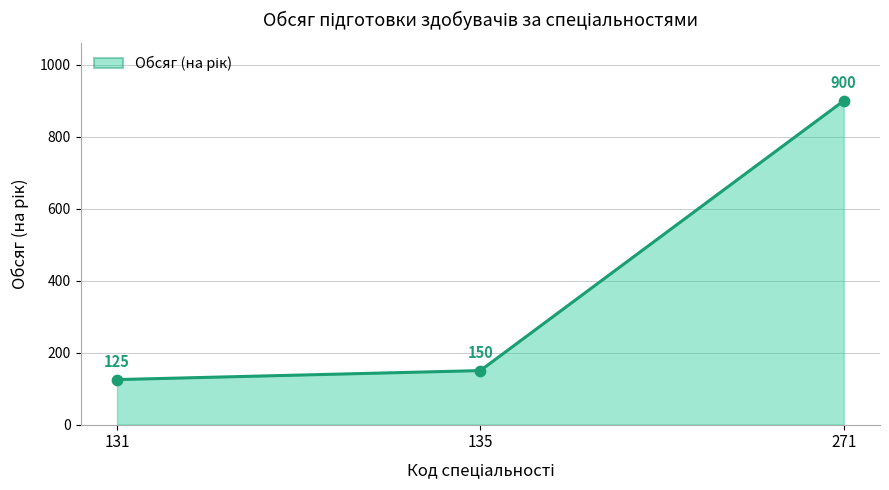

What is the ratio of the value at 135 to the value at 131?

1.2